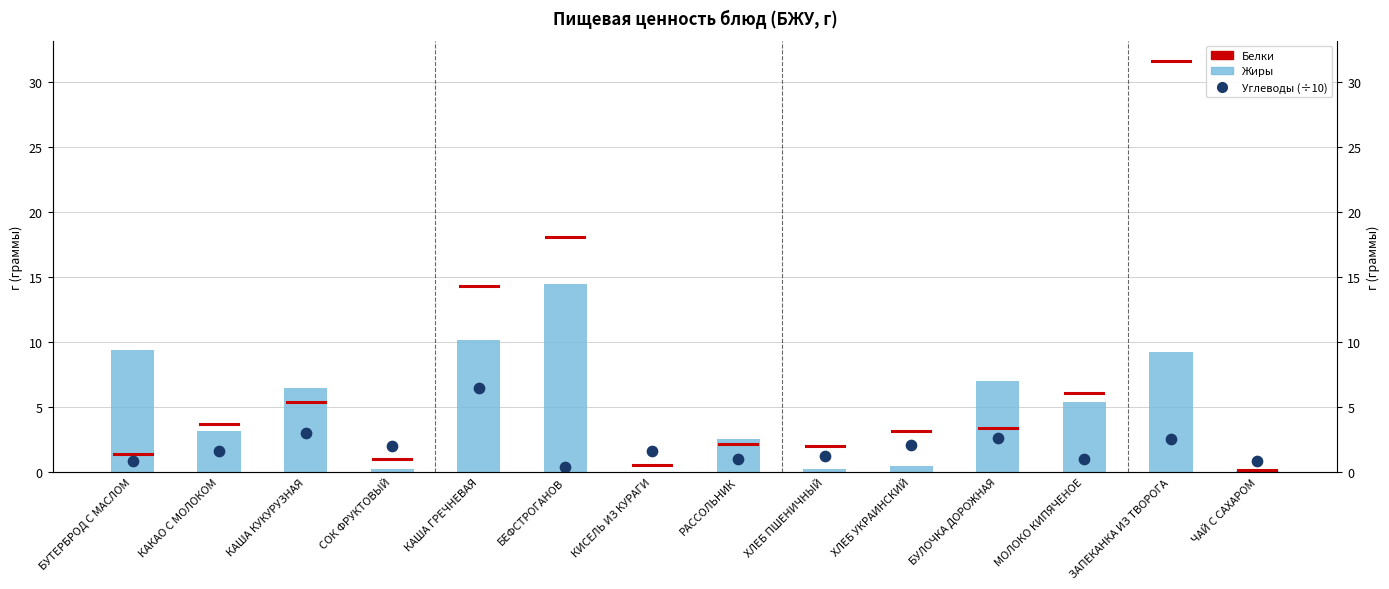

At which category is the sum across all series the highest?

КАША ГРЕЧНЕВАЯ